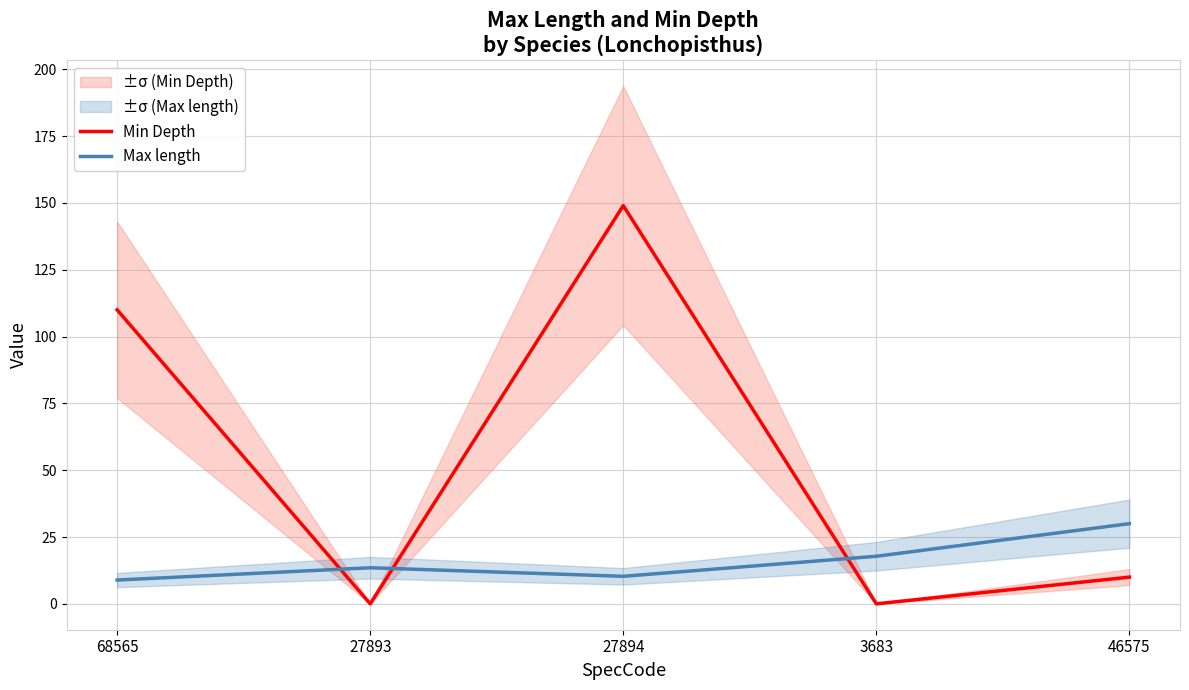

Where does the Max length series first go above 13?

27893